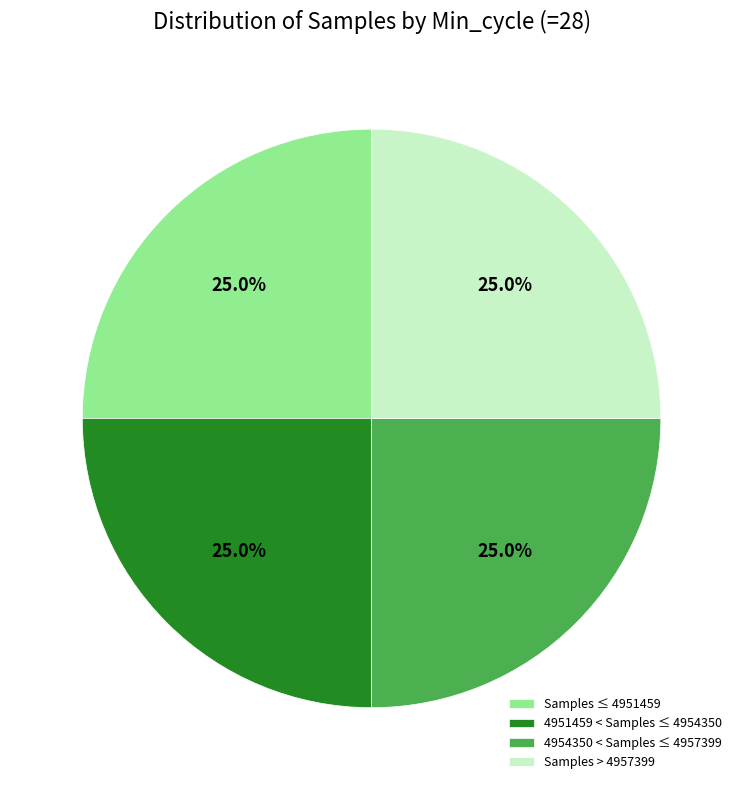

Is 4951459 < Samples ≤ 4954350 the majority of the pie?

No